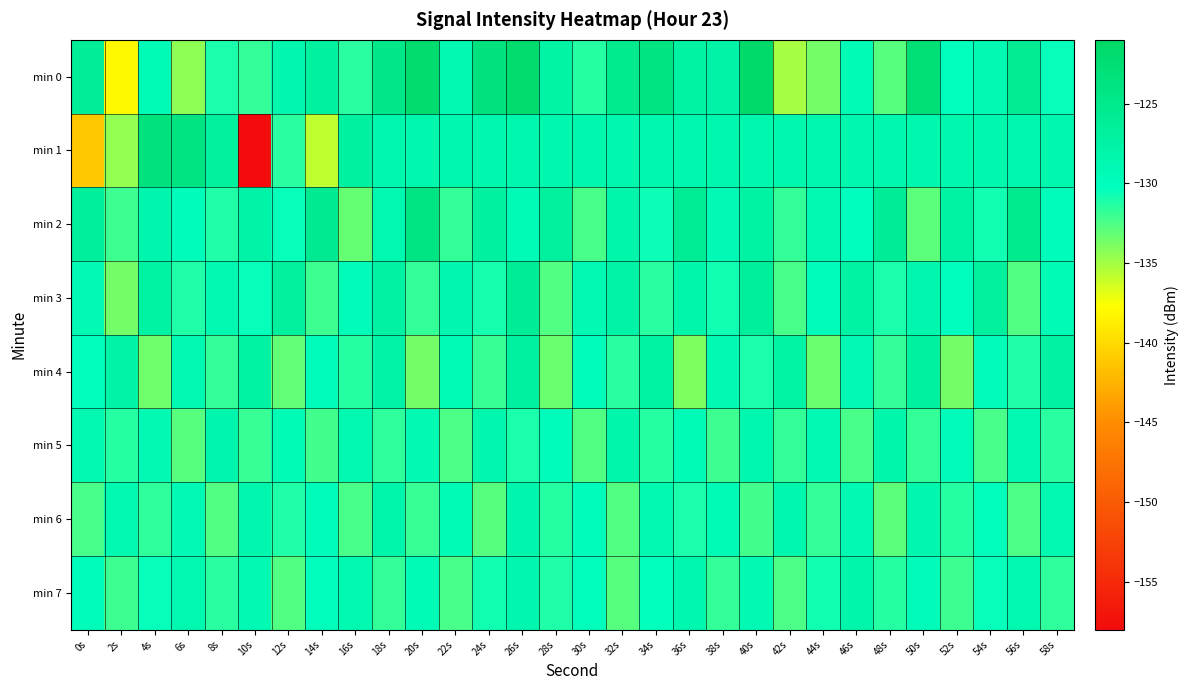

Rank the series at 54s from highest to lowest value.

min 3, min 1, min 0, min 4, min 6, min 7, min 2, min 5